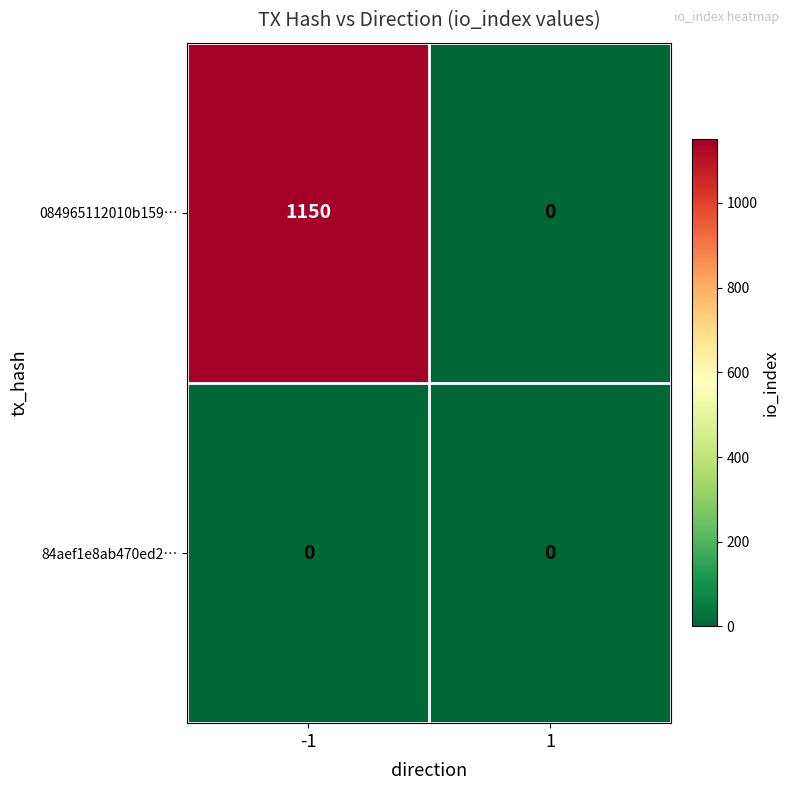

Which label corresponds to the largest value in the chart?

-1